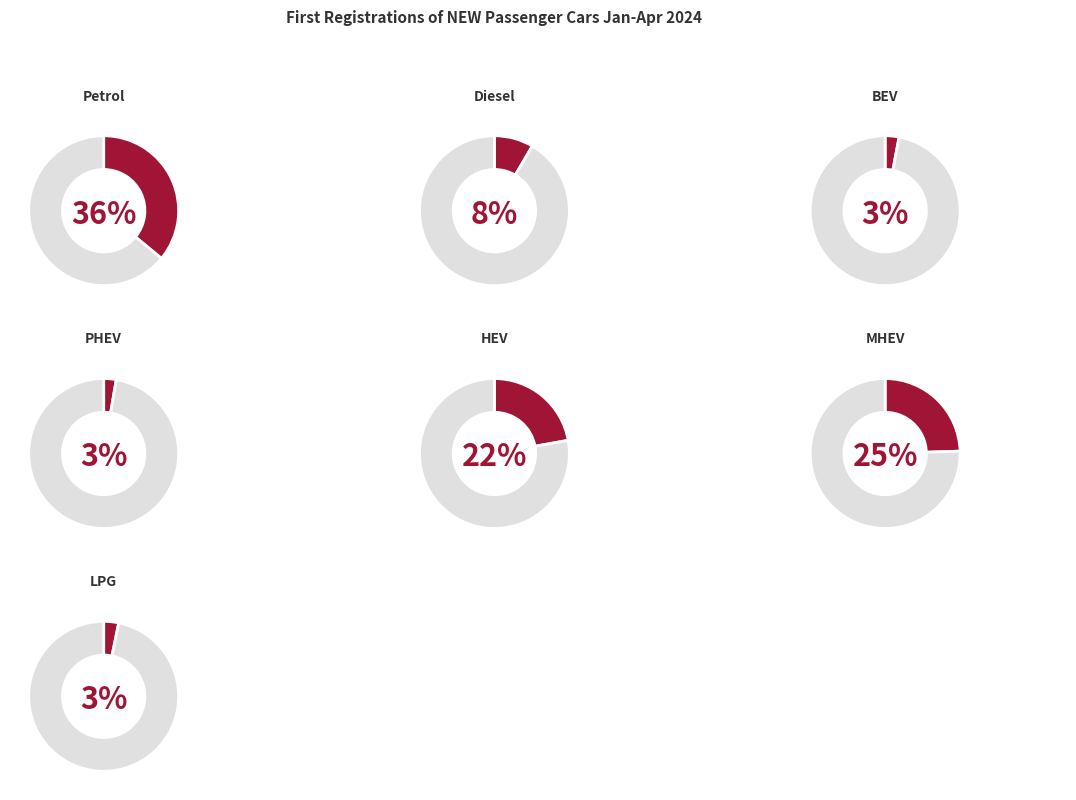

How much of the chart is everything except HEV?

77.8%